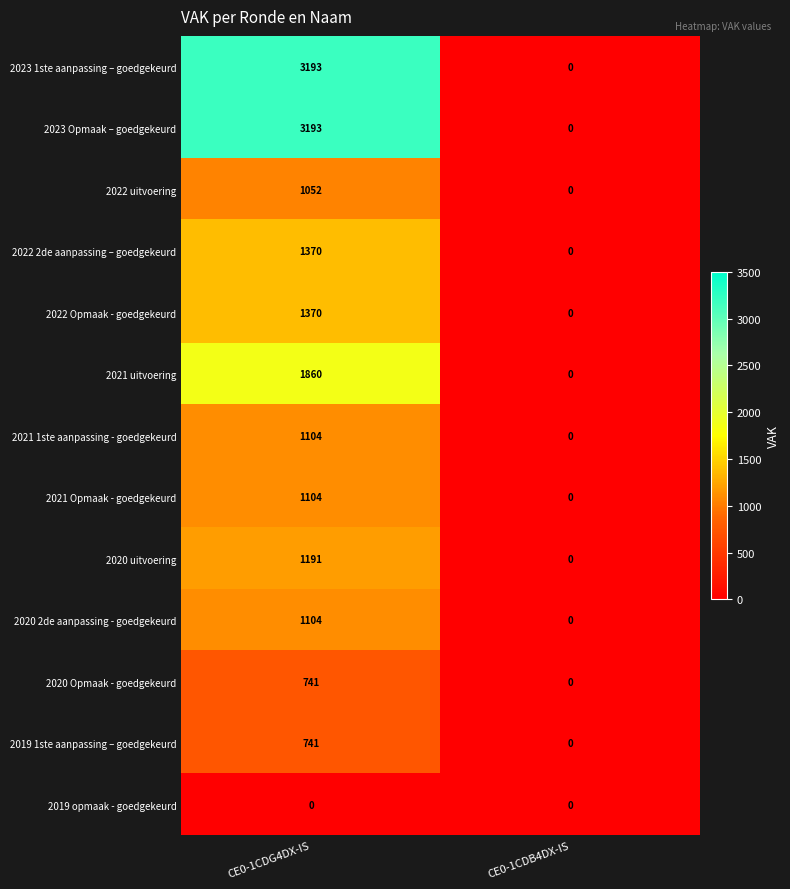

True or false: 2021 uitvoering has a value of -693 at CE0-1CDB4DX-IS.

False